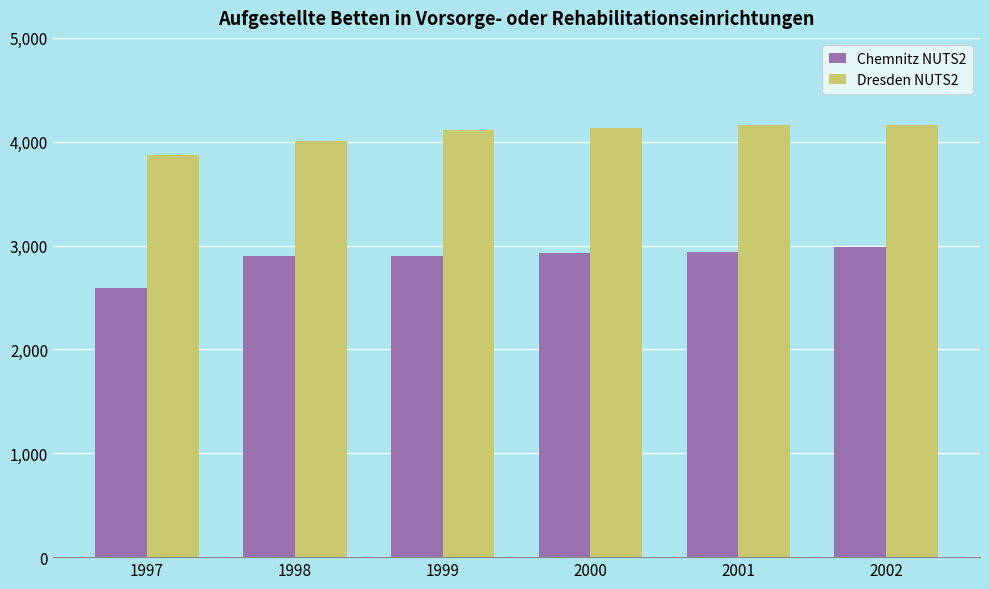

What are all the series names shown in the legend?

Chemnitz NUTS2, Dresden NUTS2